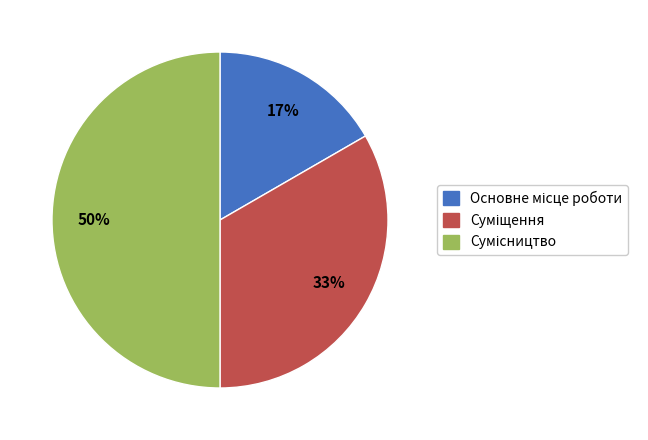

Count the number of slices in the pie.

3